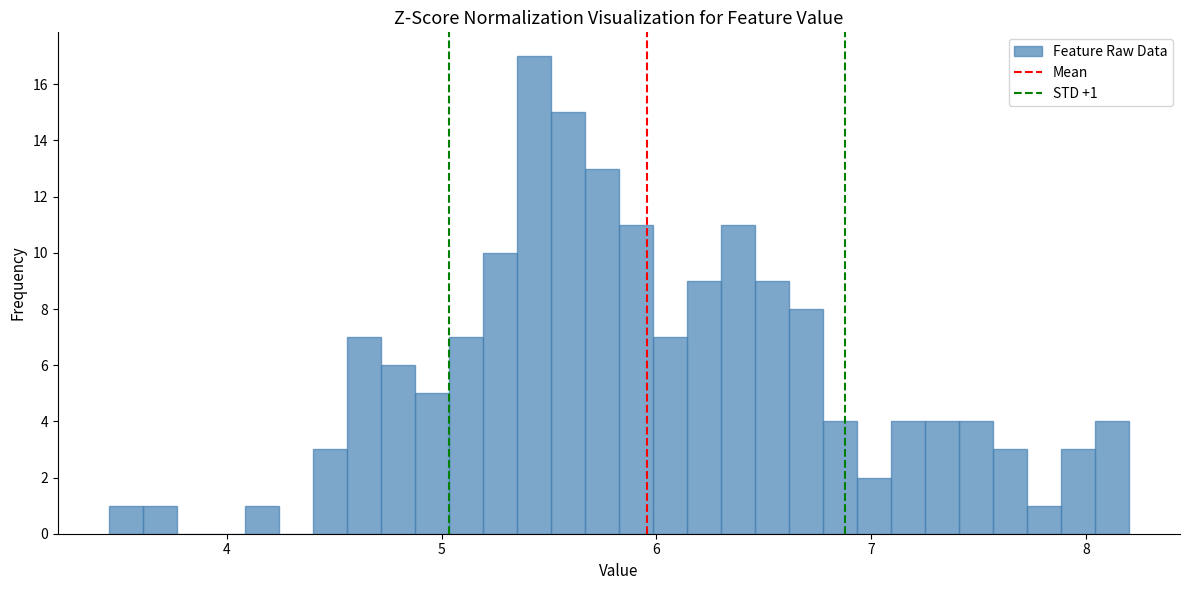

Read against the x-axis, roughly where is the centre of the tallest bar?

5.4